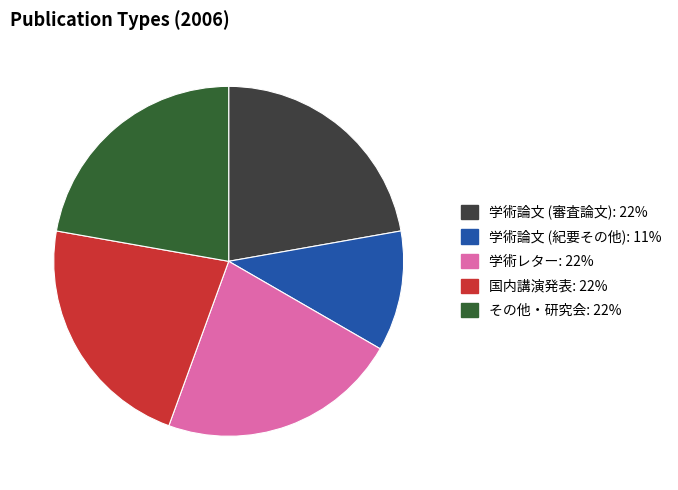

What is the ratio of the value at 学術レター to the value at 国内講演発表?

1.0